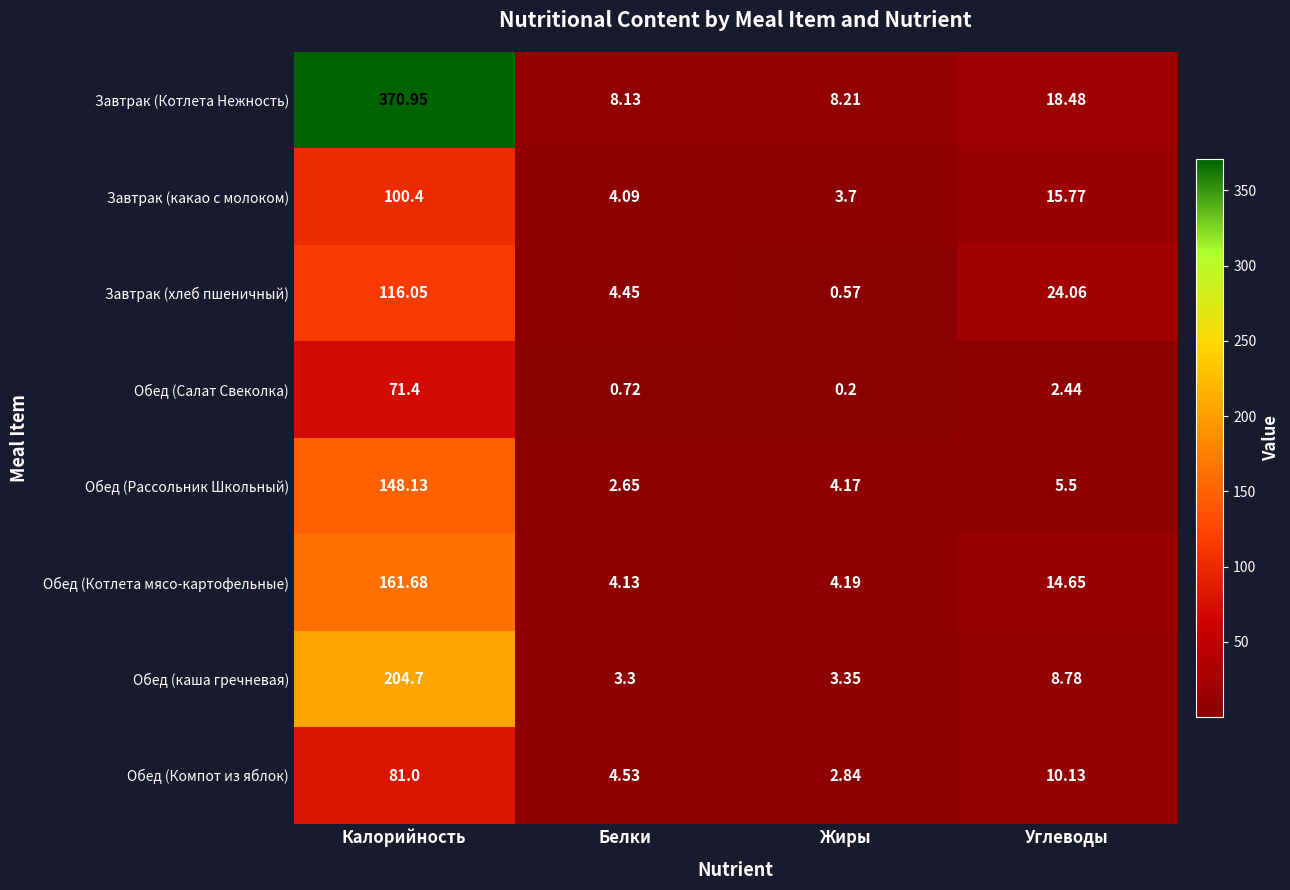

At which label does Обед (Котлета мясо-картофельные) reach its peak?

Калорийность